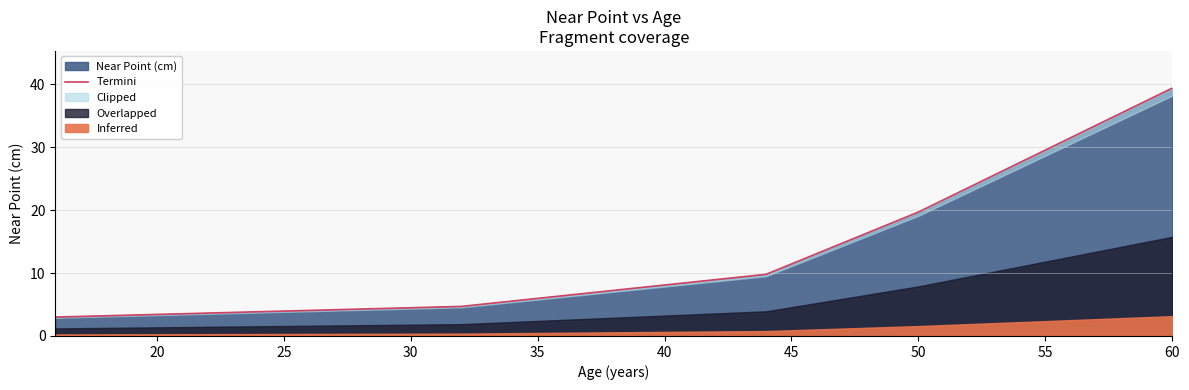

What is the smallest value displayed?

3.0